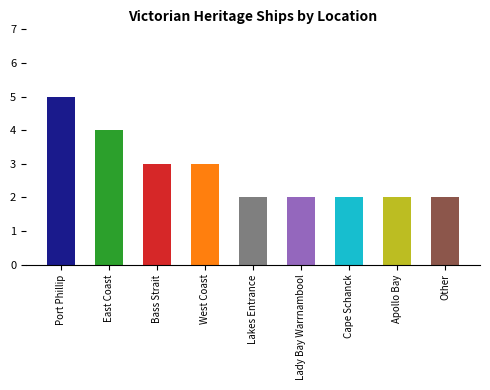

The value at Cape Schanck is 2. True or false?

True